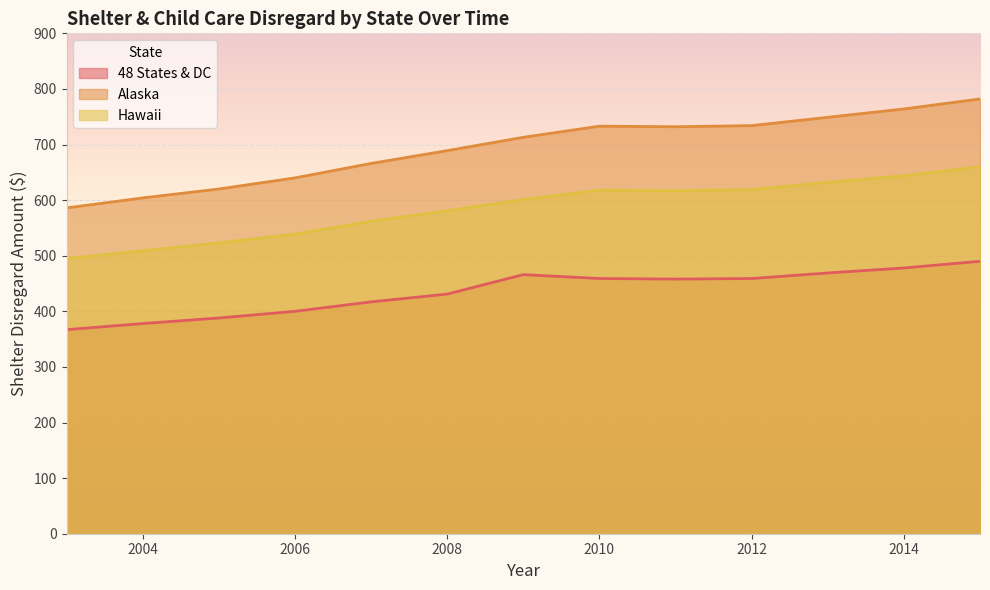

Rank the categories by Alaska value from highest to lowest.

2015, 2014, 2013, 2012, 2010, 2011, 2009, 2008, 2007, 2006, 2005, 2004, 2003